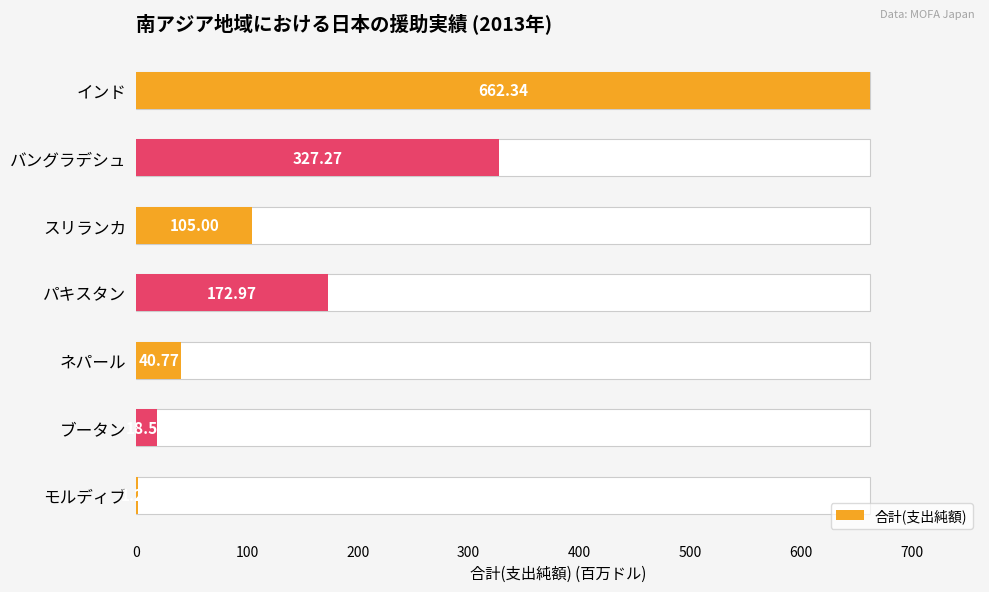

What is the value of the 3rd bar from the left?

105.0